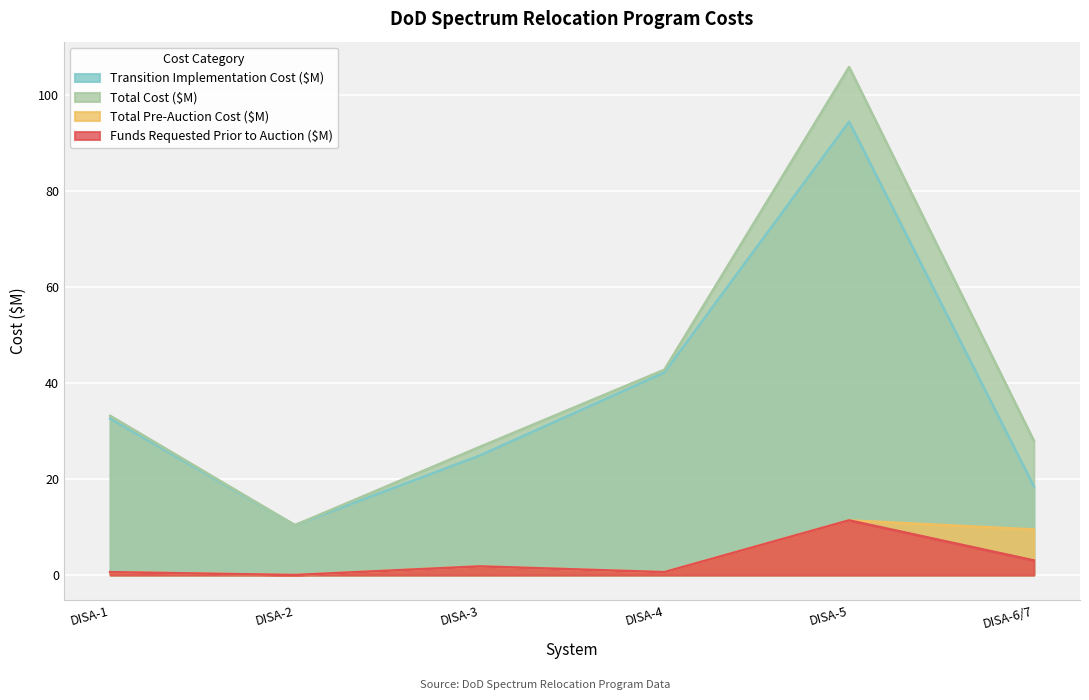

At which category does Total Pre-Auction Cost ($M) reach its first local peak?

DISA-3